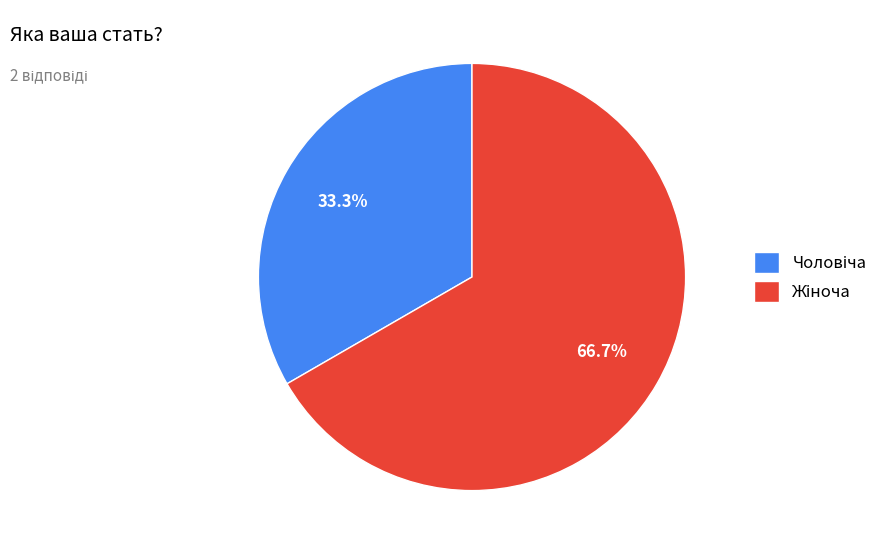

Is there any slice that represents more than half of the pie?

Yes